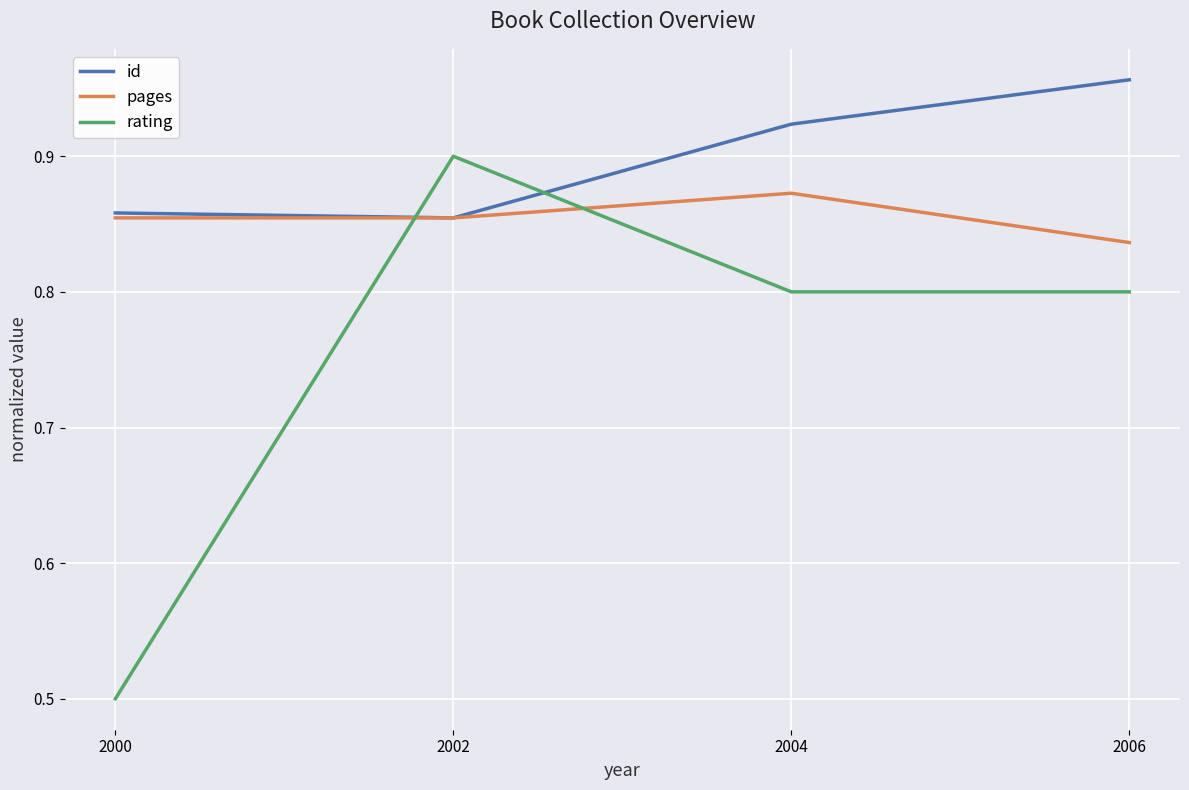

Count the number of data series in this chart.

3